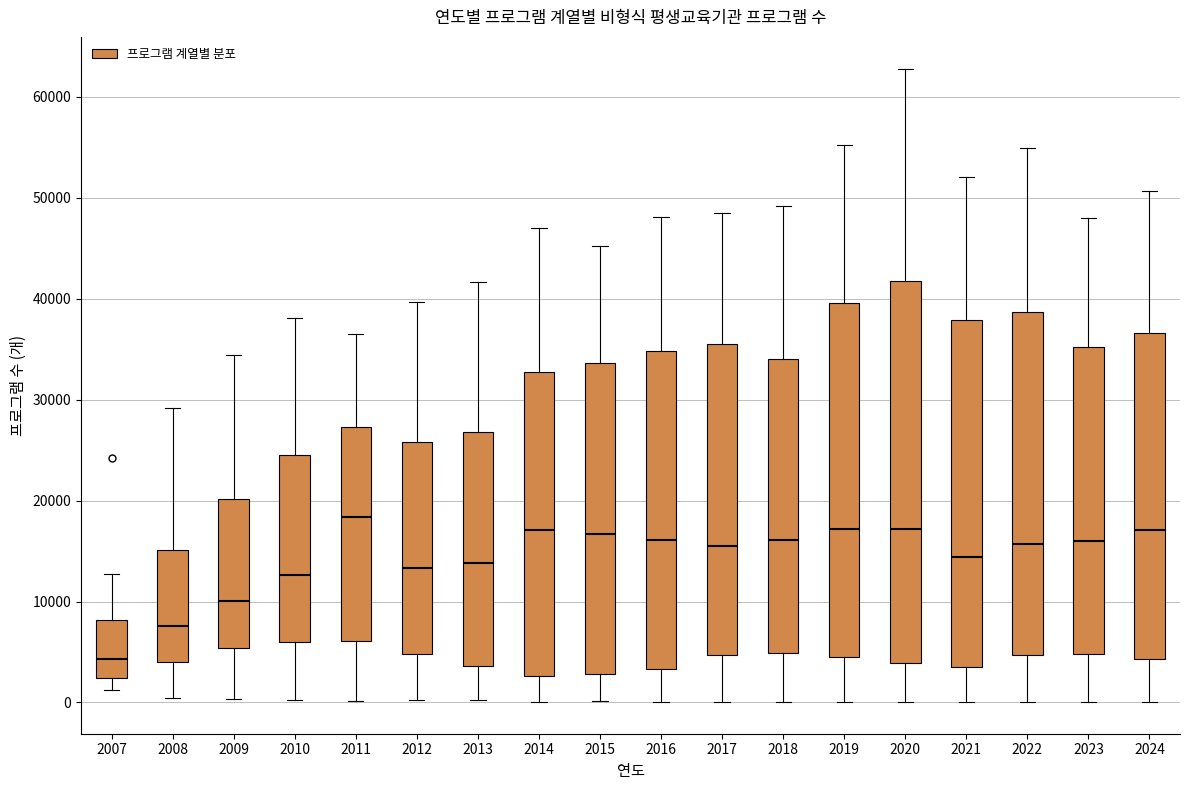

Where does the upper whisker of the box at x = 2019 end on the y-axis? The values are not printed on the chart, so give them approximately, as read against the axis.

55000